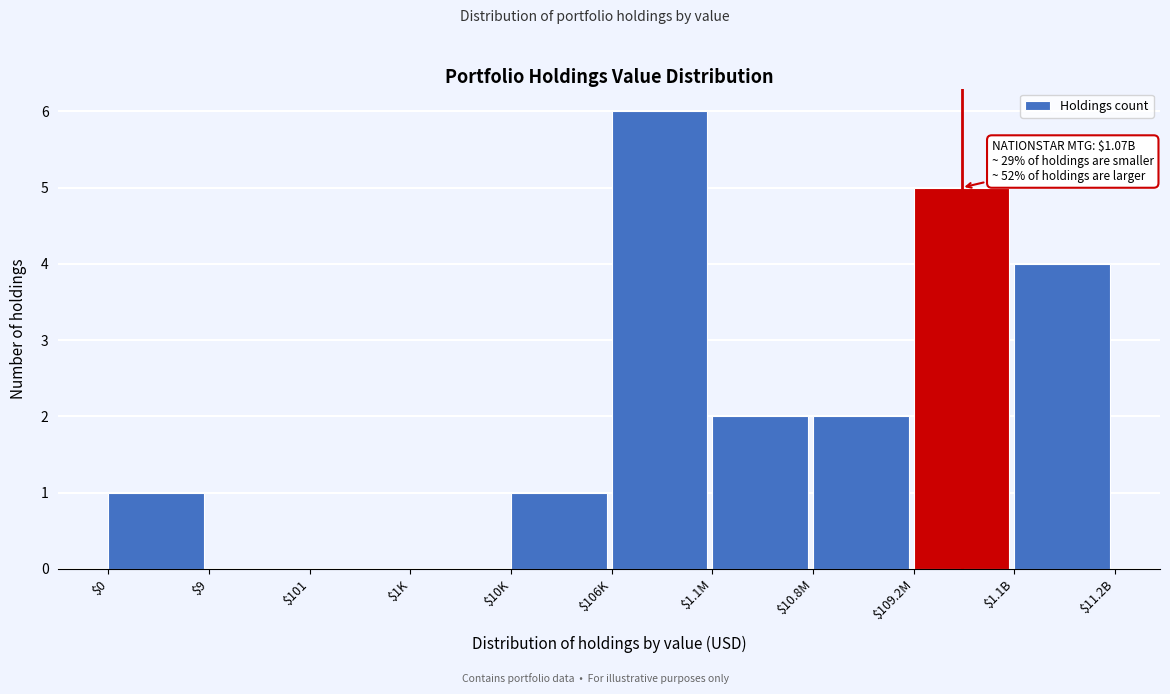

What is the sum of all values?

21